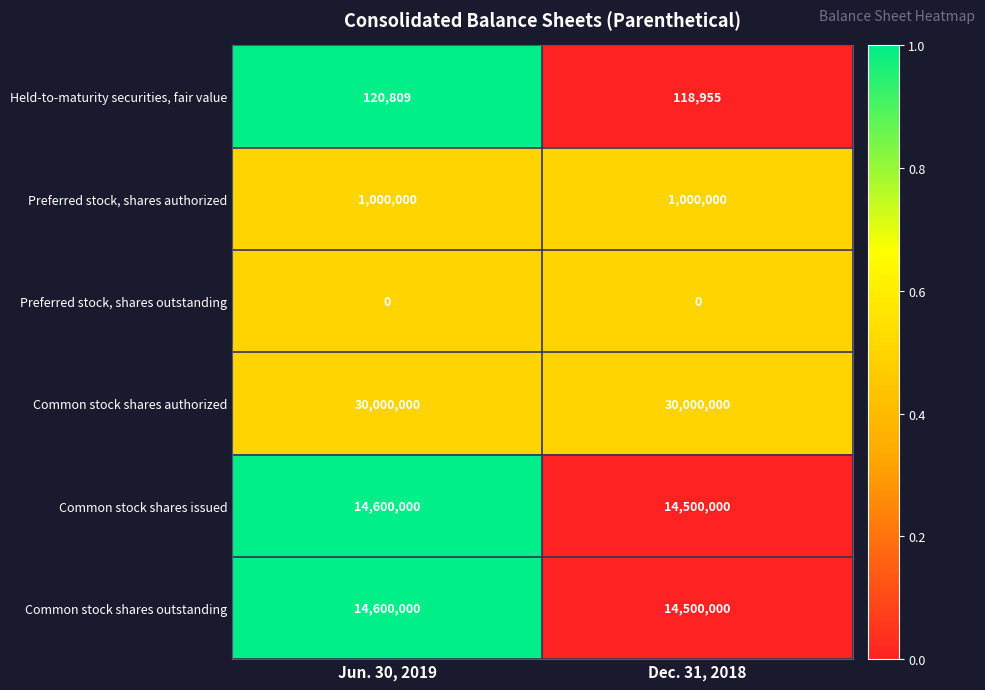

What is the sum of the Common stock shares issued values at Dec. 31, 2018 and Jun. 30, 2019?

29100000